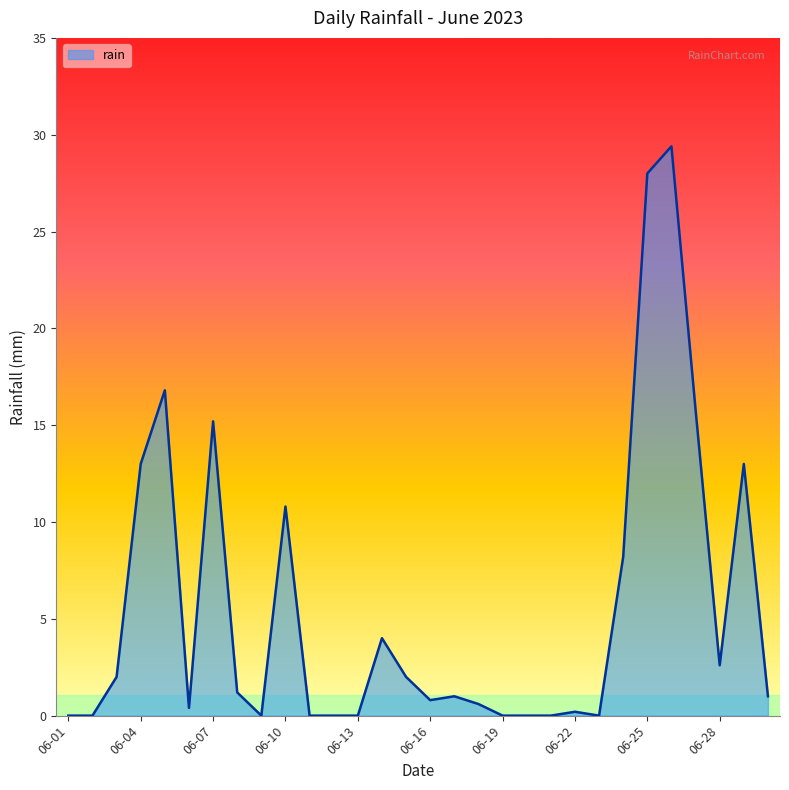

What is the difference between the maximum and minimum values?

29.4